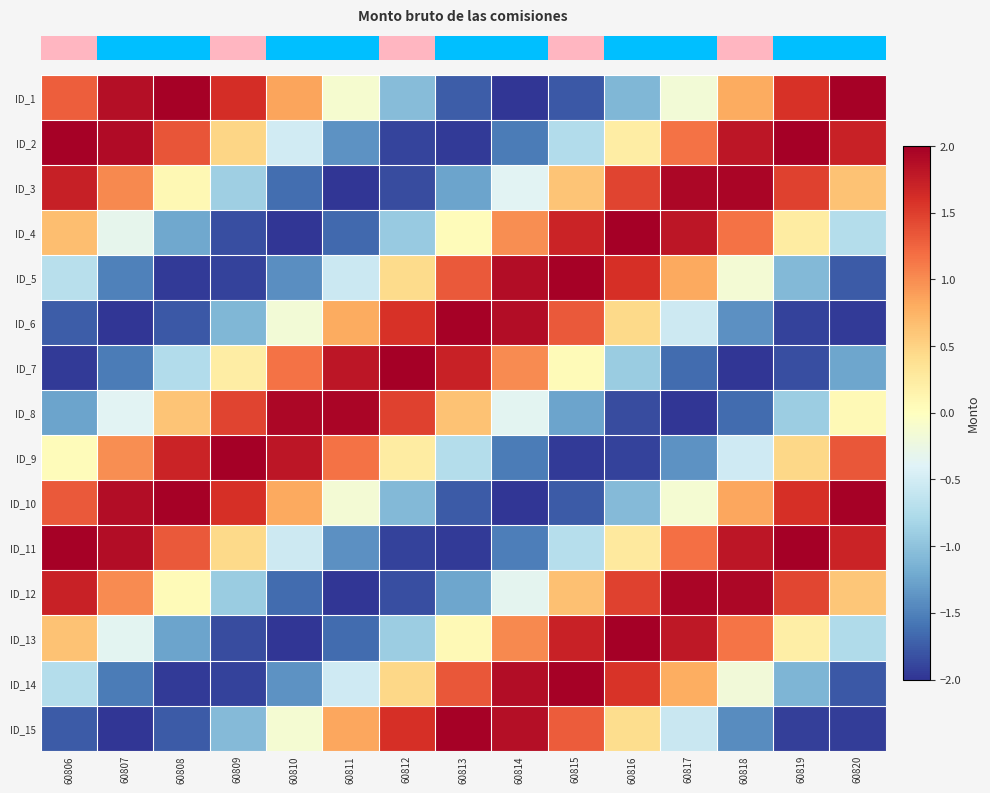

At which category is the sum across all series the highest?

60817